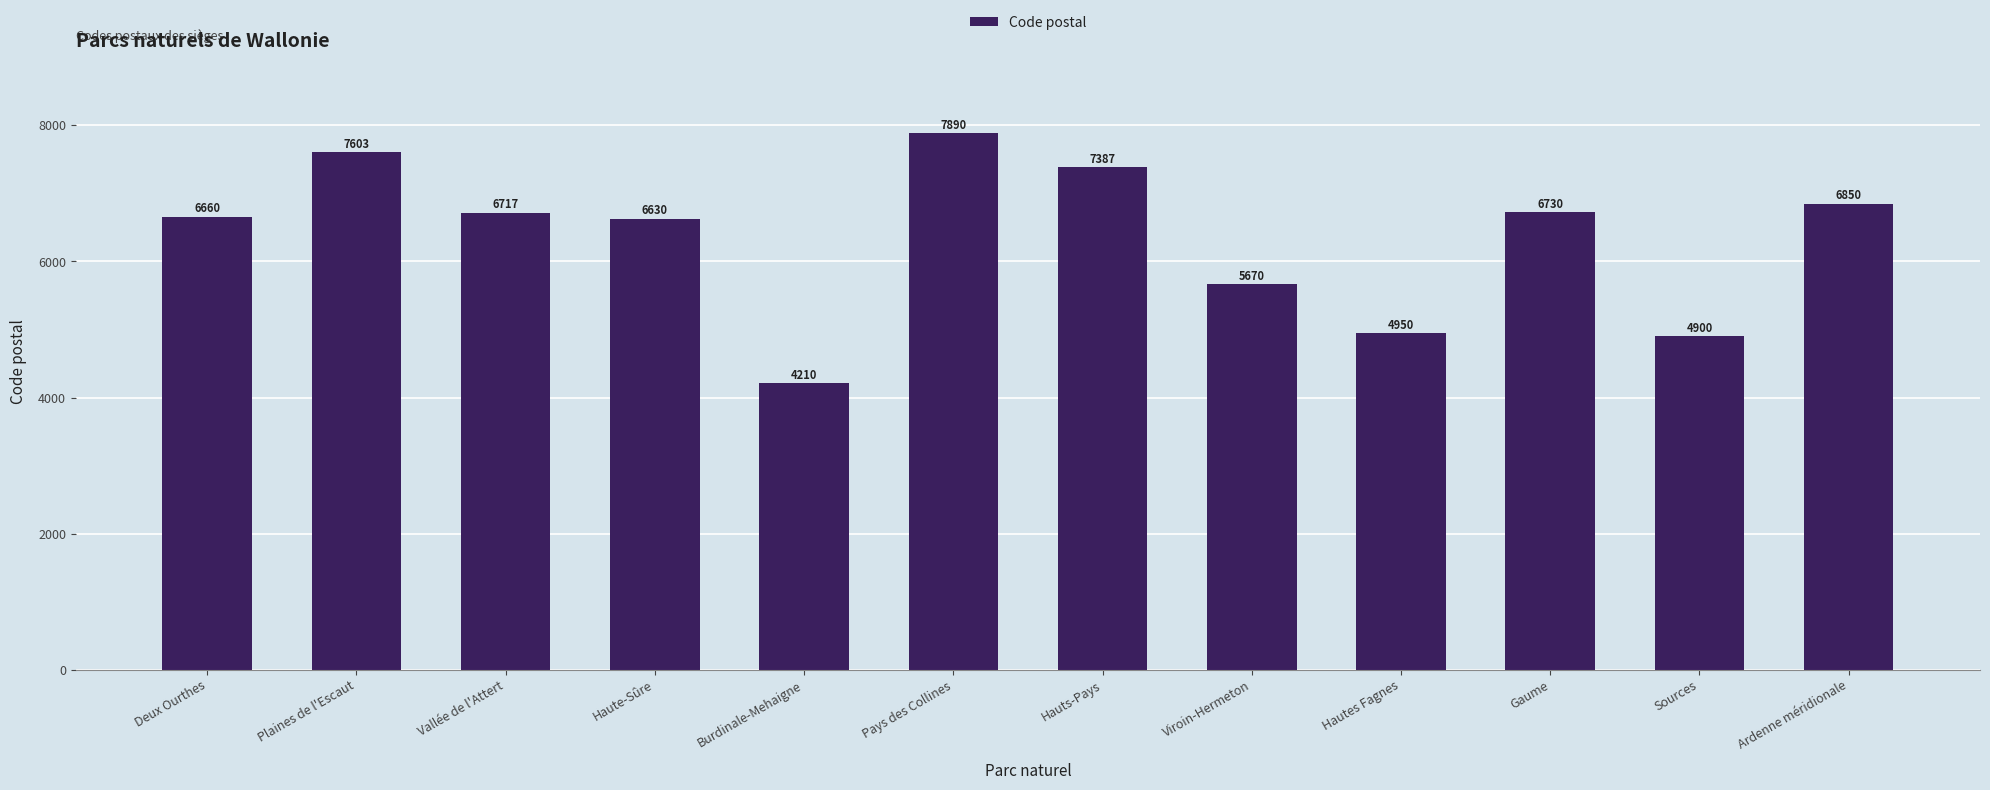

Where is the data nearest to the value 6050?

Viroin-Hermeton